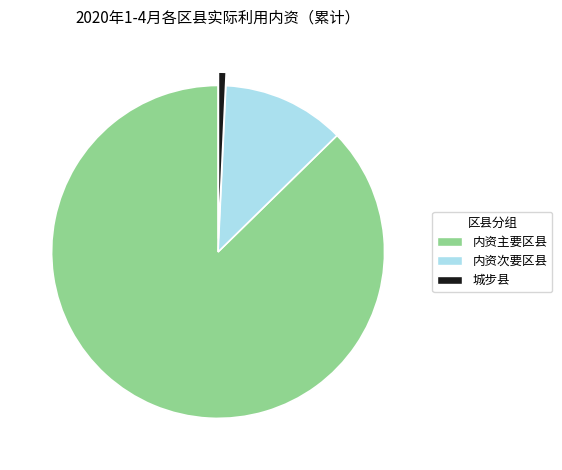

Is the sum of 内资次要区县 and 内资主要区县 greater than half?

Yes